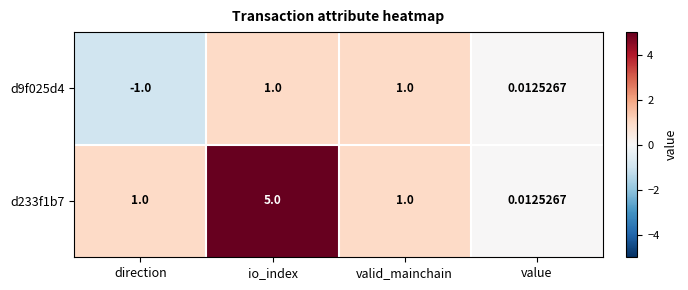

Where is d9f025d4 nearest to the value 0?

value